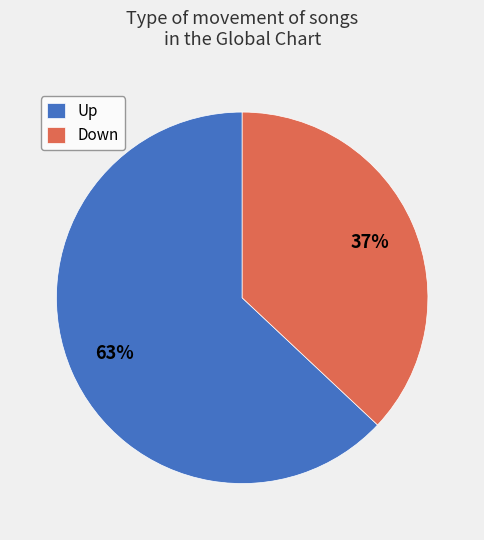

The Up slice represents 63% of the pie. True or false?

True